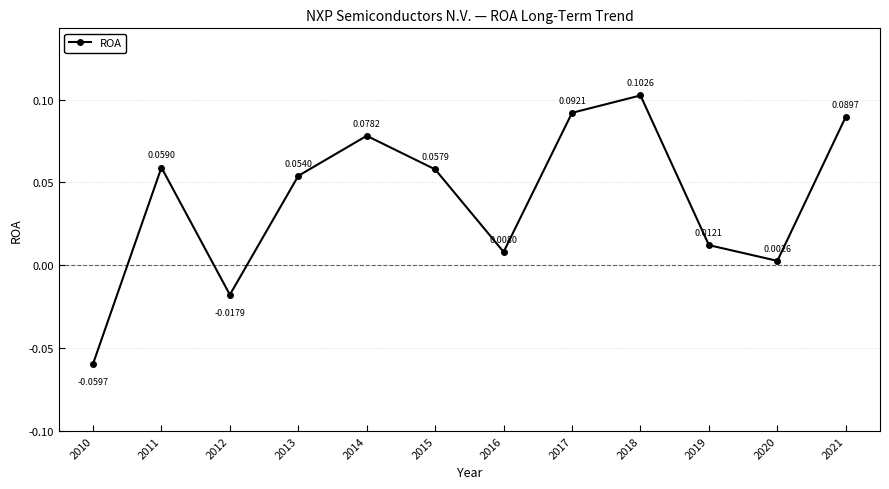

List the labels in order of value, smallest first.

2010, 2012, 2020, 2016, 2019, 2013, 2015, 2011, 2014, 2021, 2017, 2018